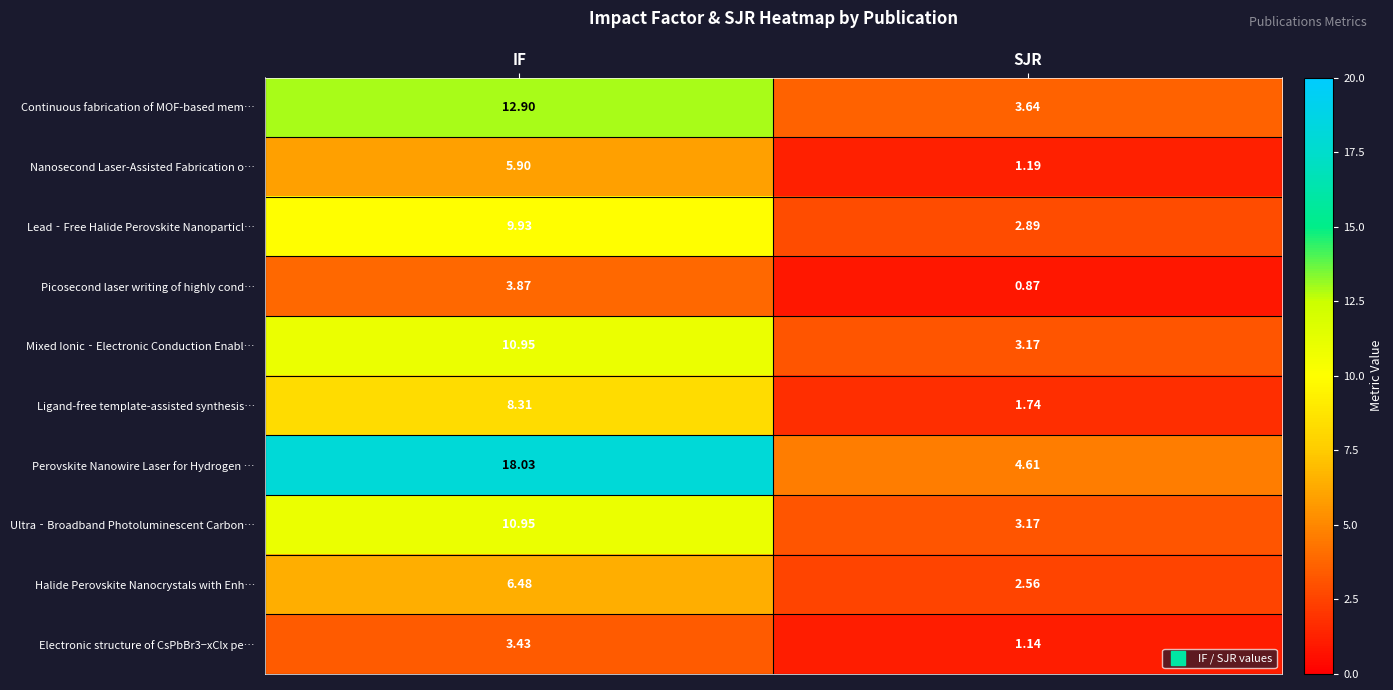

At which label is Mixed Ionic‐Electronic Conduction Enabl… closest to 7?

SJR